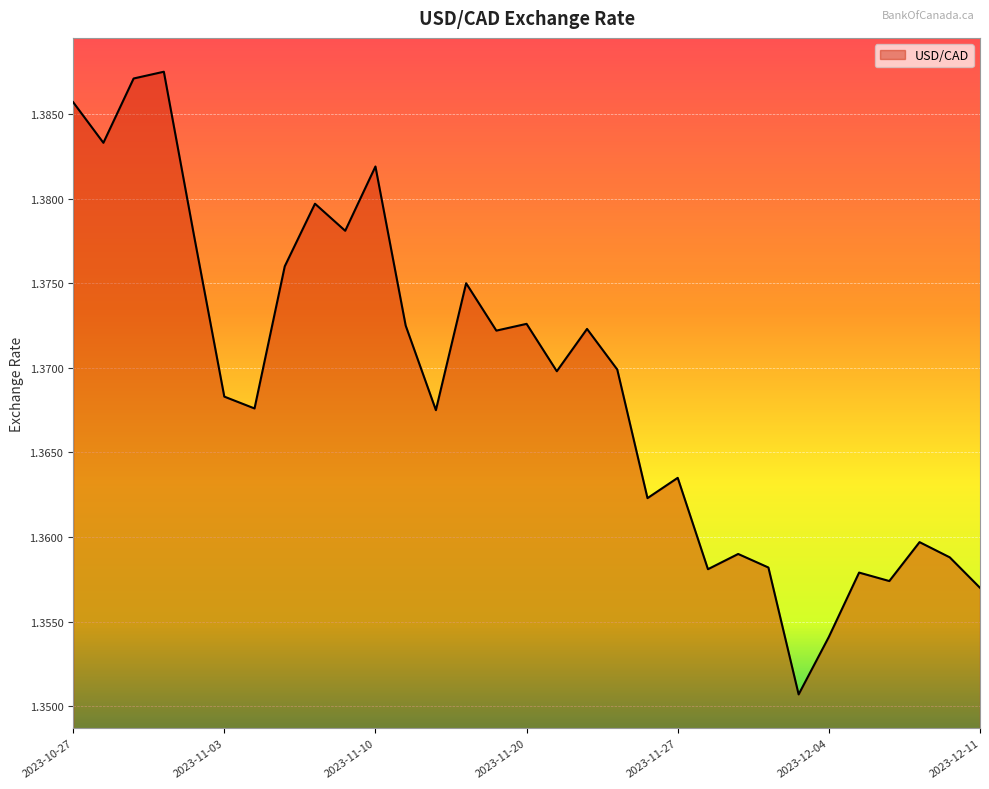

What is the label of the 7th point from the right?

2023-12-01